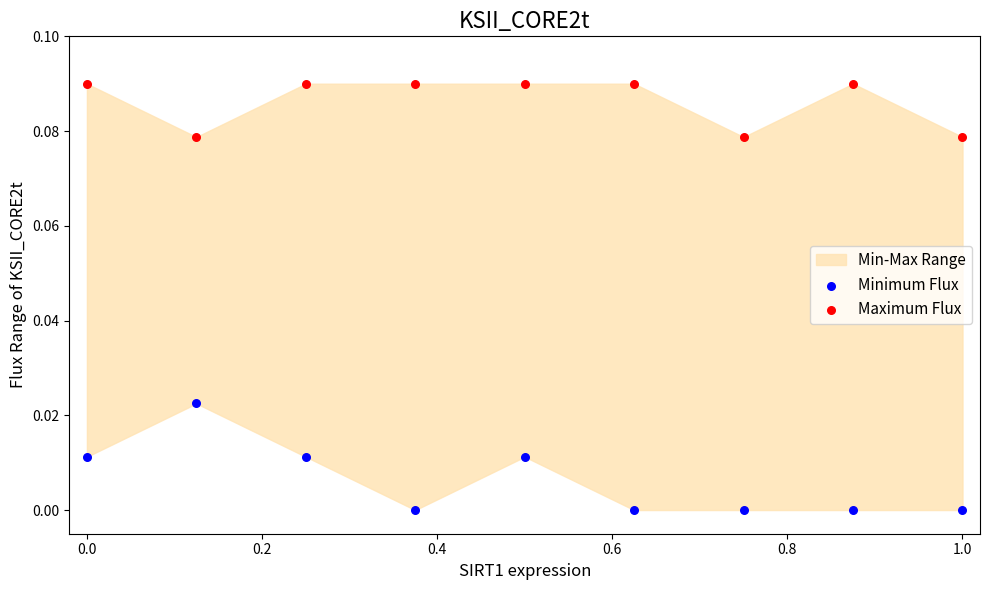

Which series contains the lowest Y value?

Minimum Flux